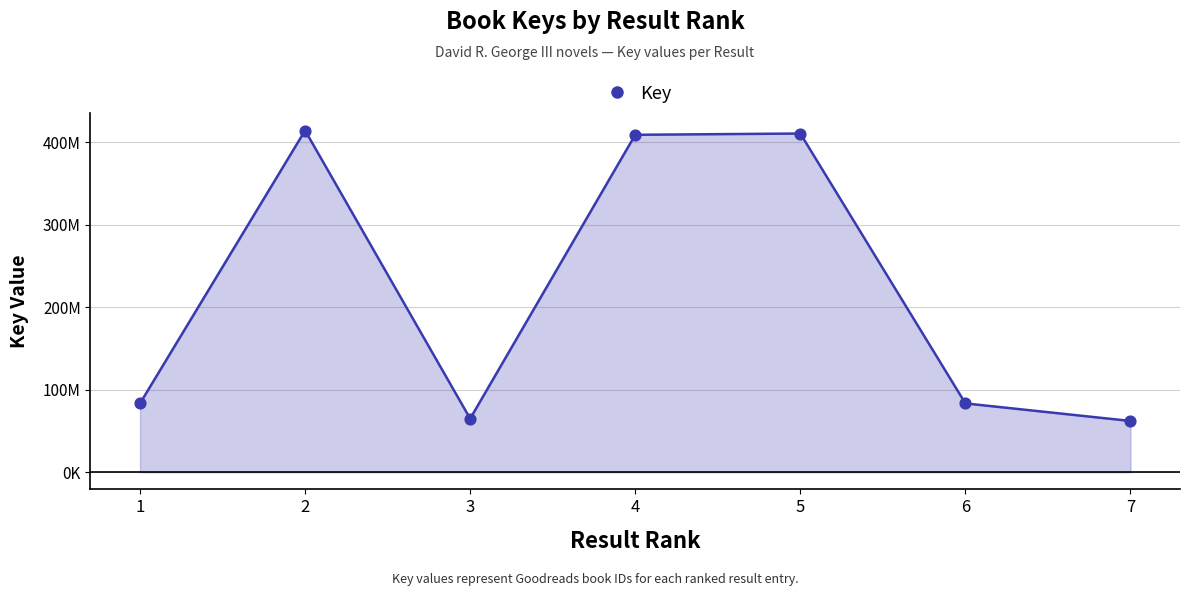

What is the change in value from 2 to 3?

-349254403